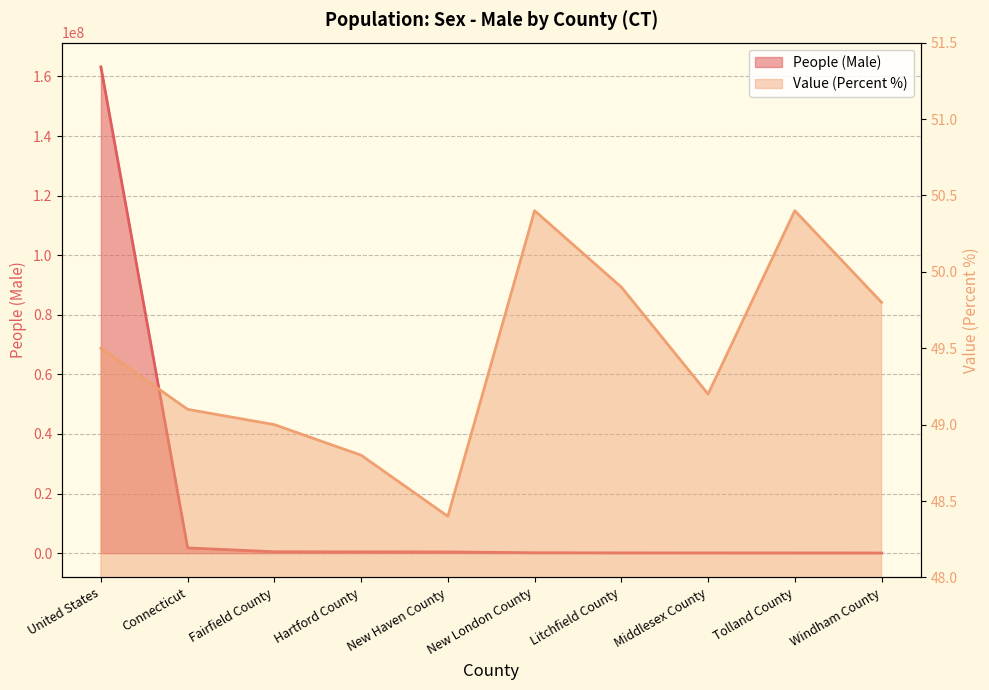

What is the difference between the maximum and minimum values in the People (Male) series?

163148542.0